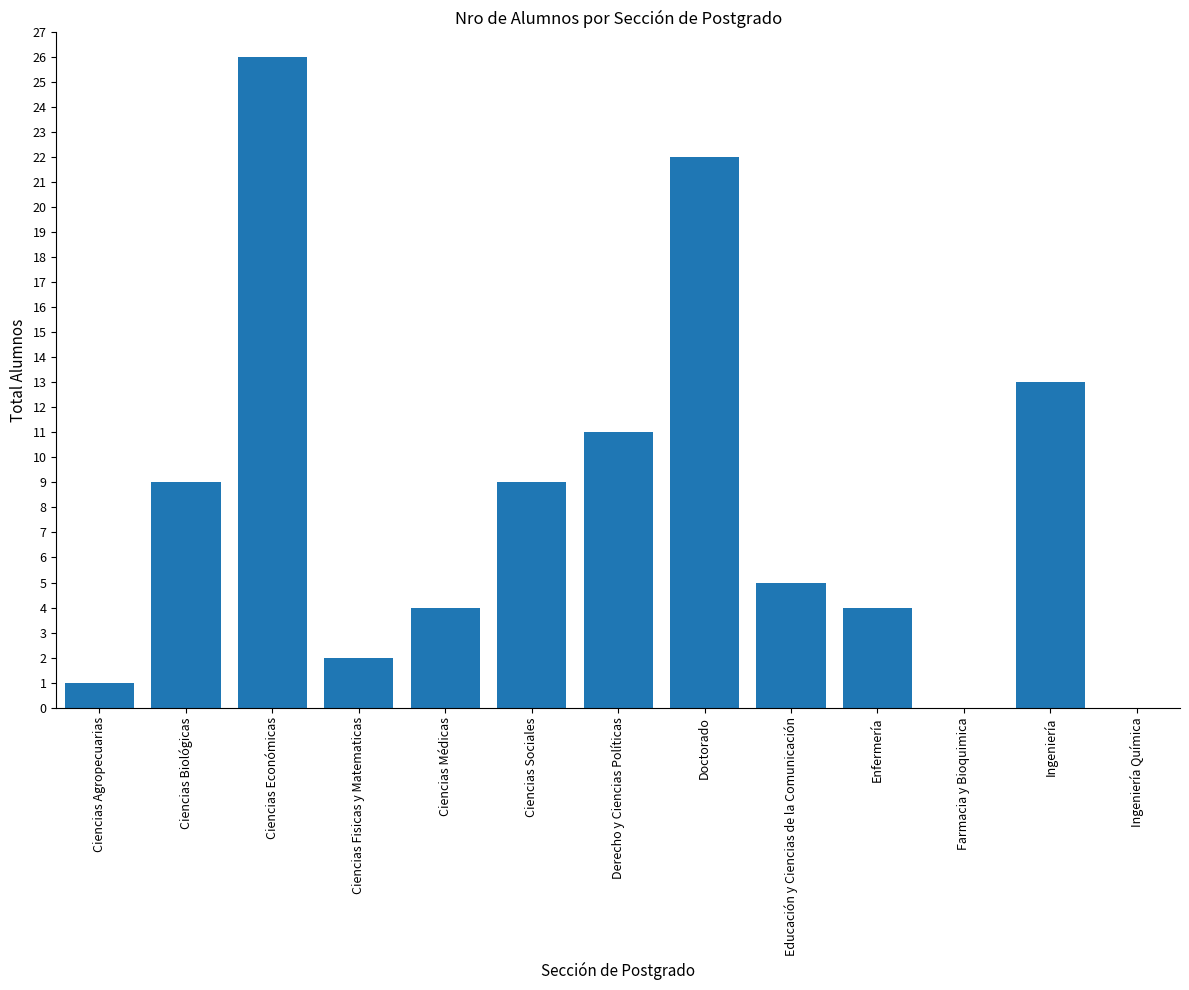

How many data points does each series have?

13